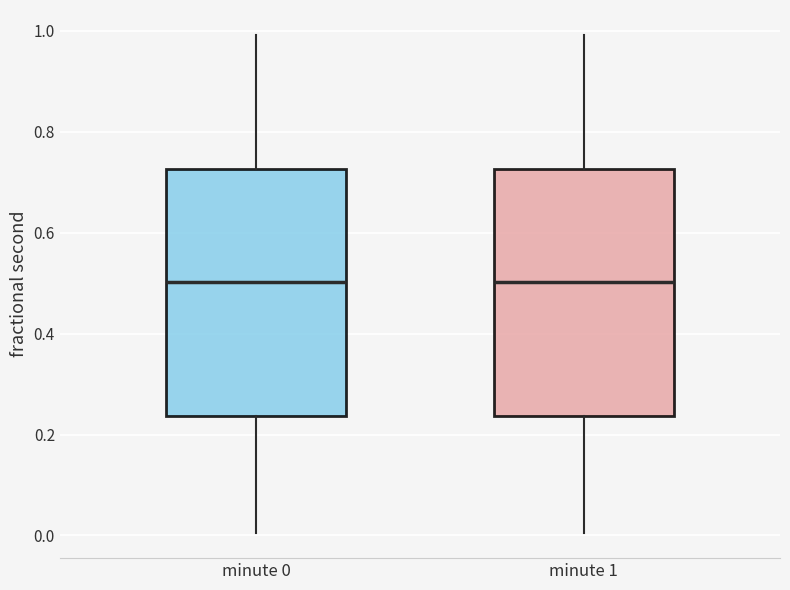

Reading left to right, transcribe this box plot: for each box, give where its median line is, the range the box spans, and where its two whiskers end, as read against the y-axis. The values are not printed on the chart, so give them approximately, as read against the axis.

minute 0: median 0.50, box 0.24 to 0.72, whiskers 0.00 to 1.00
minute 1: median 0.50, box 0.24 to 0.72, whiskers 0.00 to 1.00